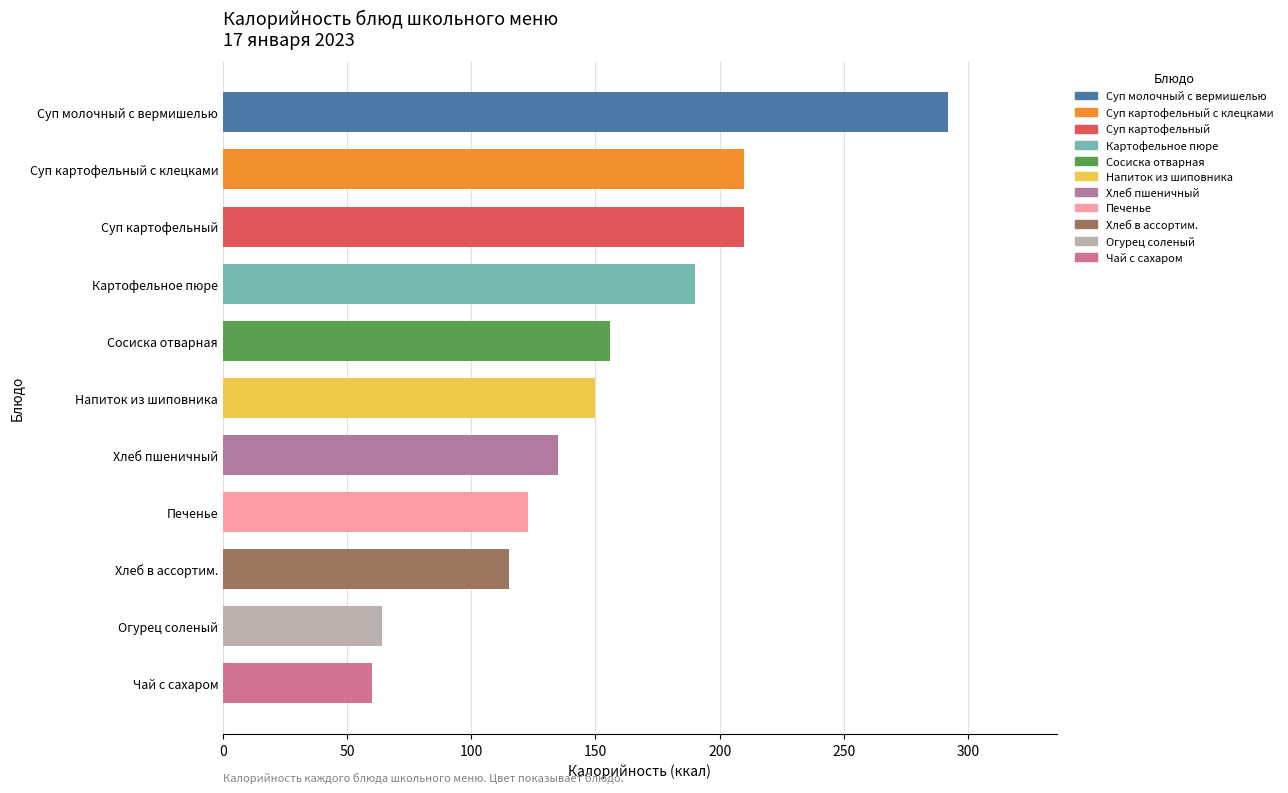

The chart shows a value of 41 at Чай с сахаром. True or false?

False